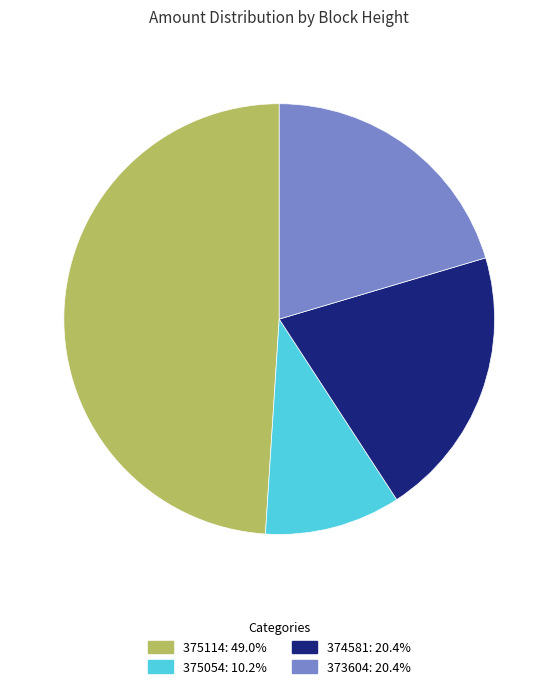

Which category has the biggest portion of the pie?

375114